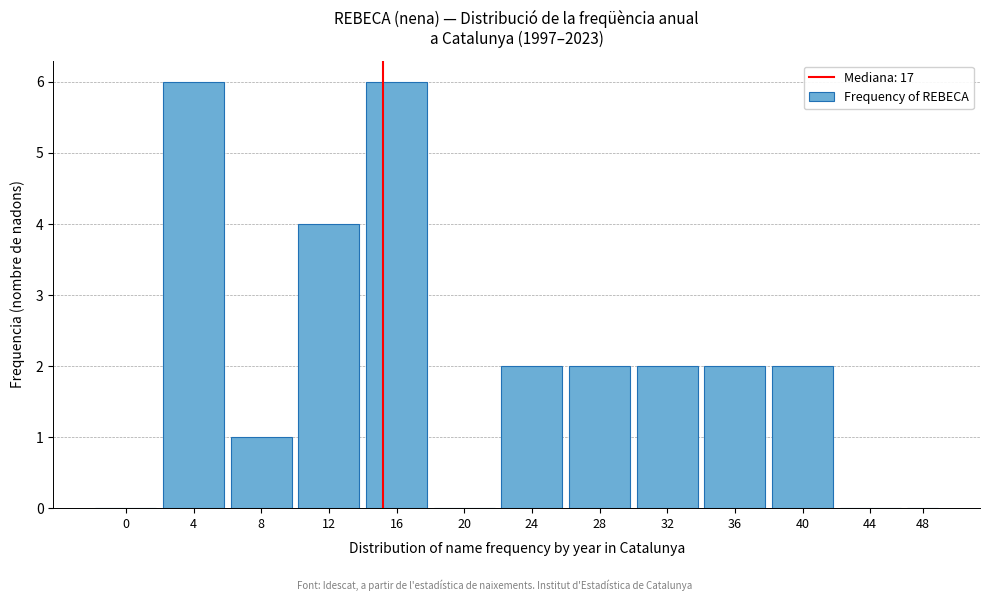

Reading left to right, extract all data points from this chart.

0=0	4=6	8=1	12=4	16=6	20=0	24=2	28=2	32=2	36=2	40=2	44=0	48=0